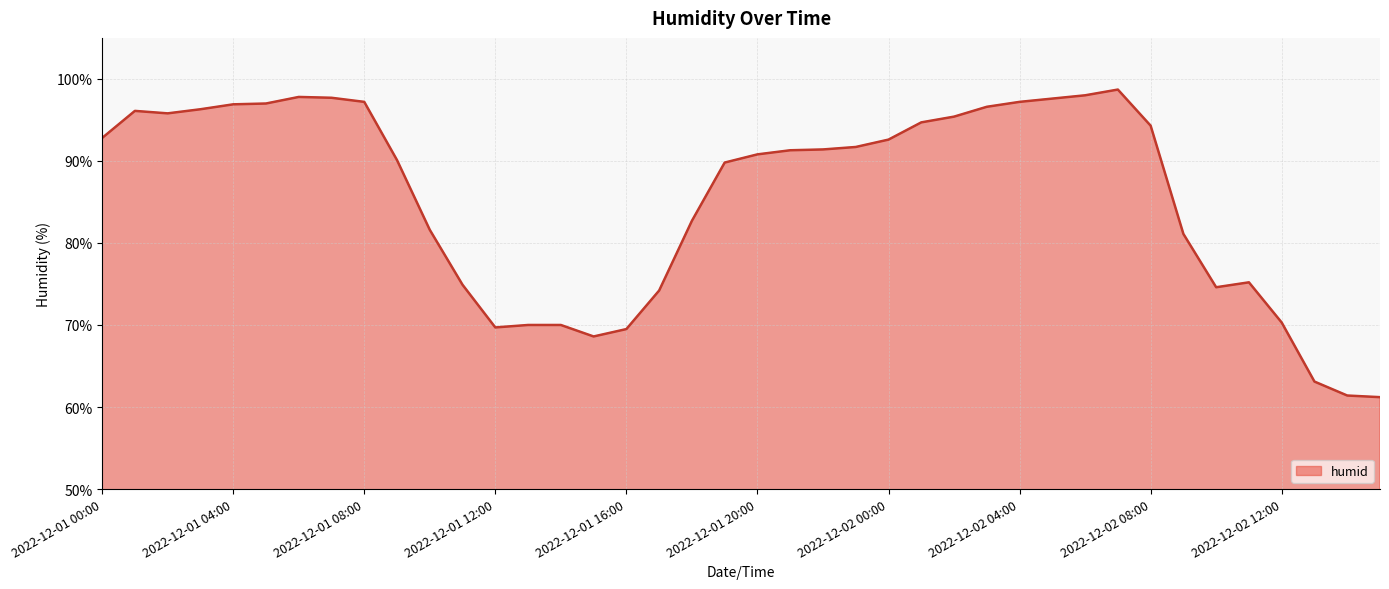

What is the difference between the maximum and minimum values?

37.5